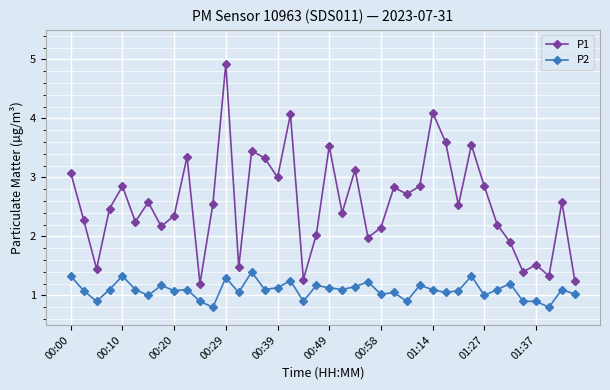

True or false: P1 has more than 0 points higher than both neighbors.

True